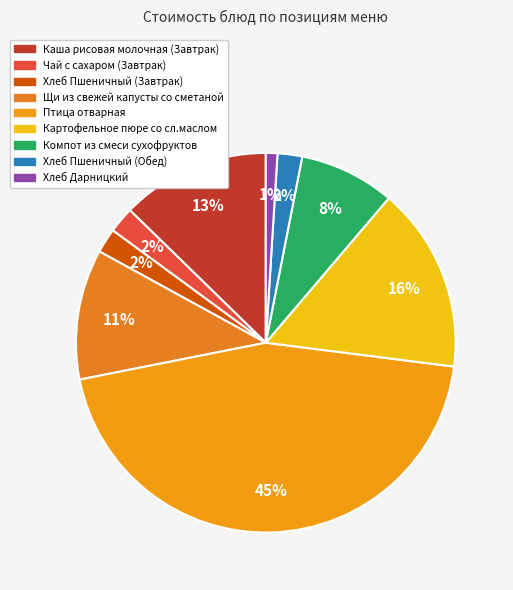

Which category has the smallest portion of the pie?

Хлеб Дарницкий